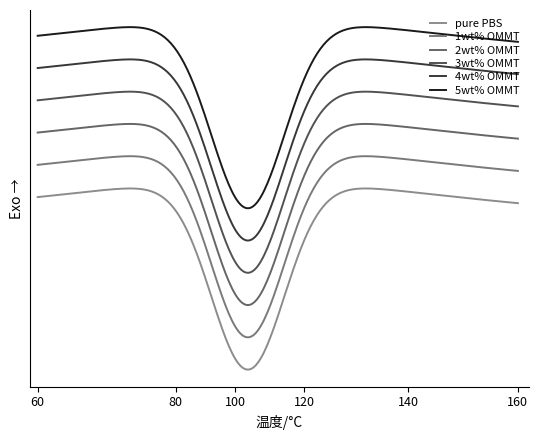

Does the chart have visible grid lines?

No